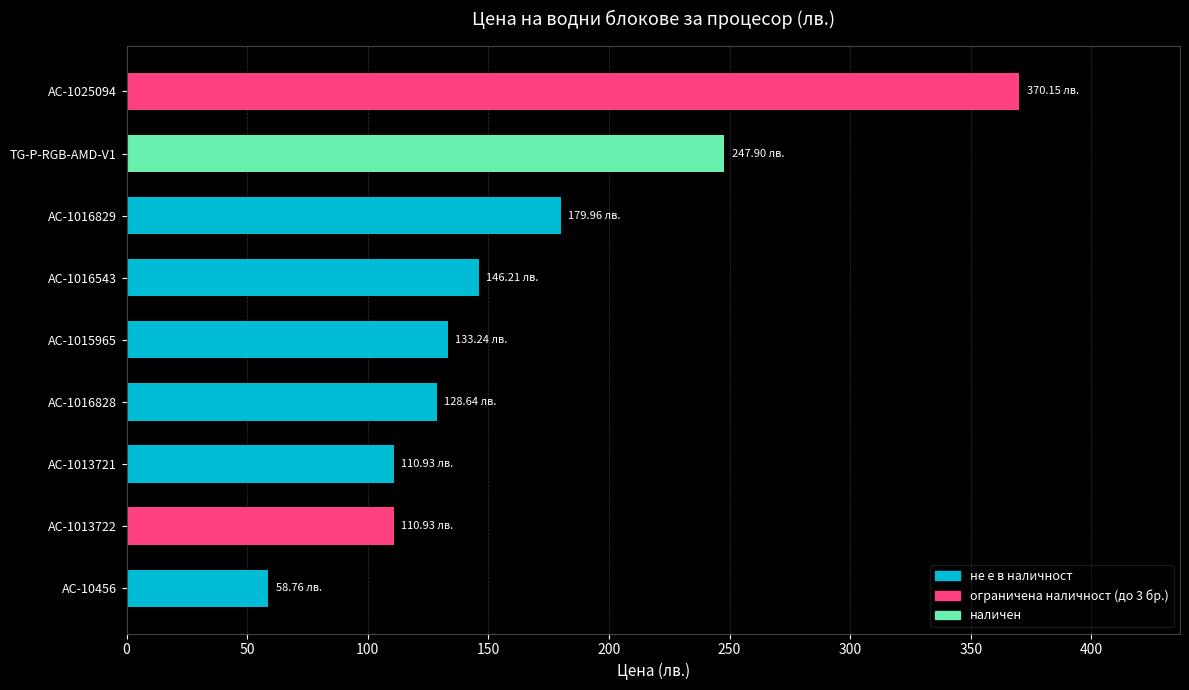

What is the sum of the values at AC-1016828 and AC-1016829?

308.6